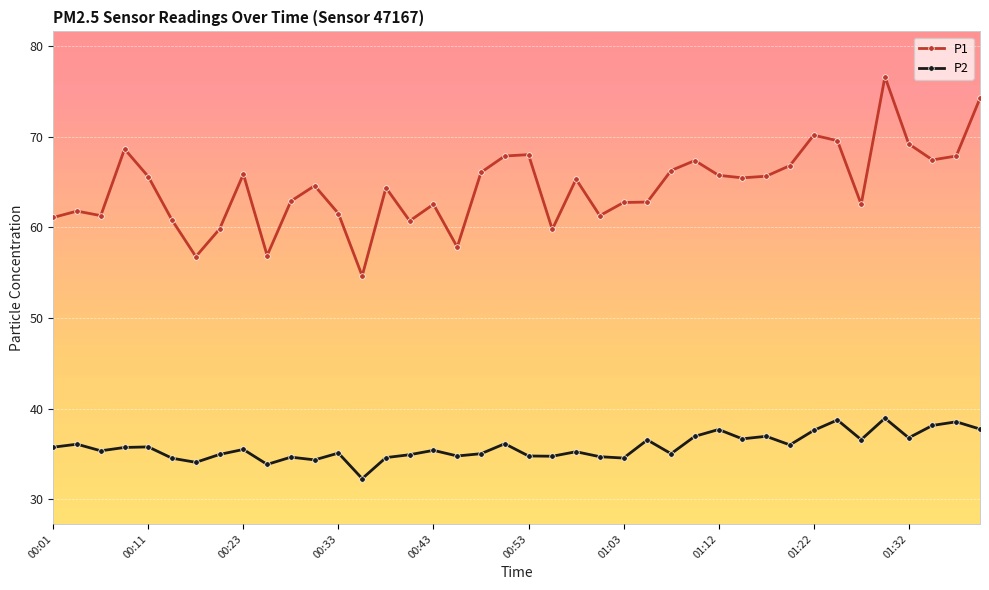

Rank the series by their average value, from highest to lowest.

P1, P2